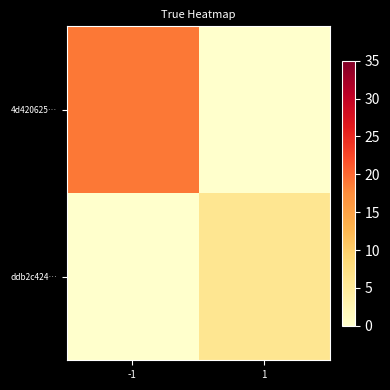

Reading left to right, extract all data points from this chart.

4d420625…: -1=19	1=0
ddb2c424…: -1=0	1=6